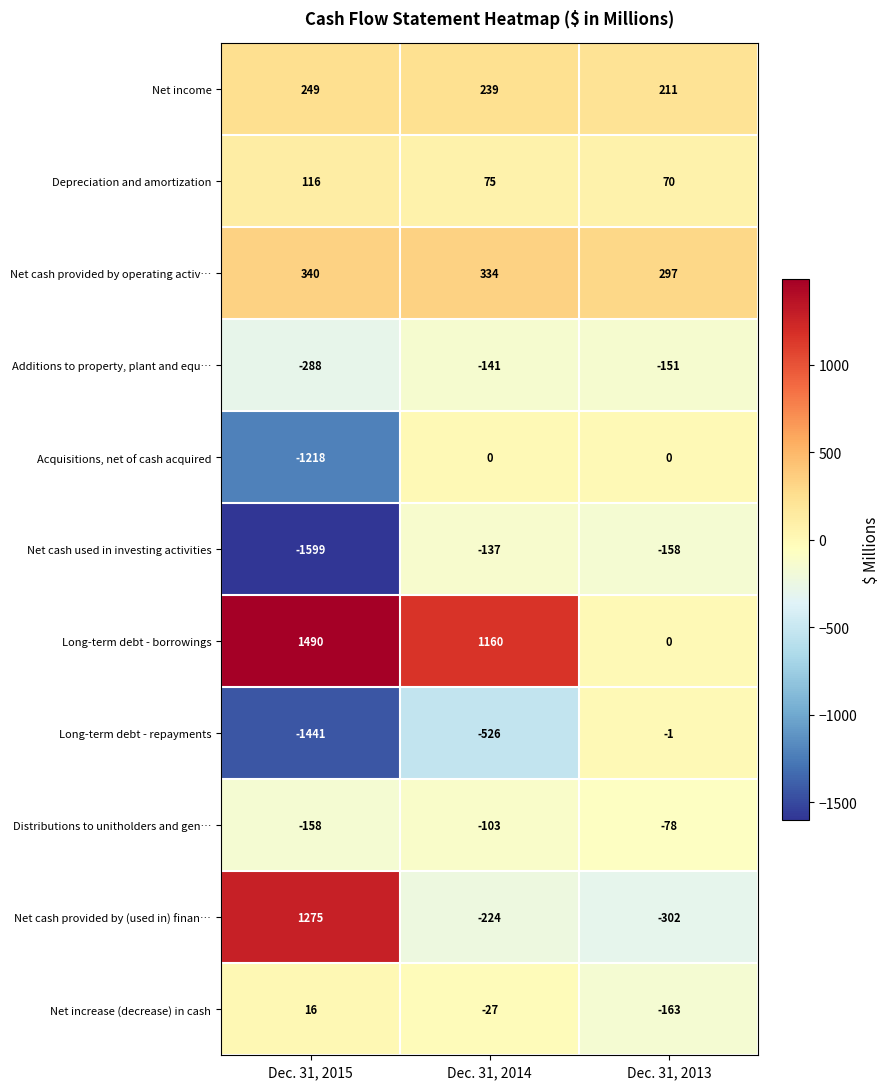

How many categories are shown in the chart?

3